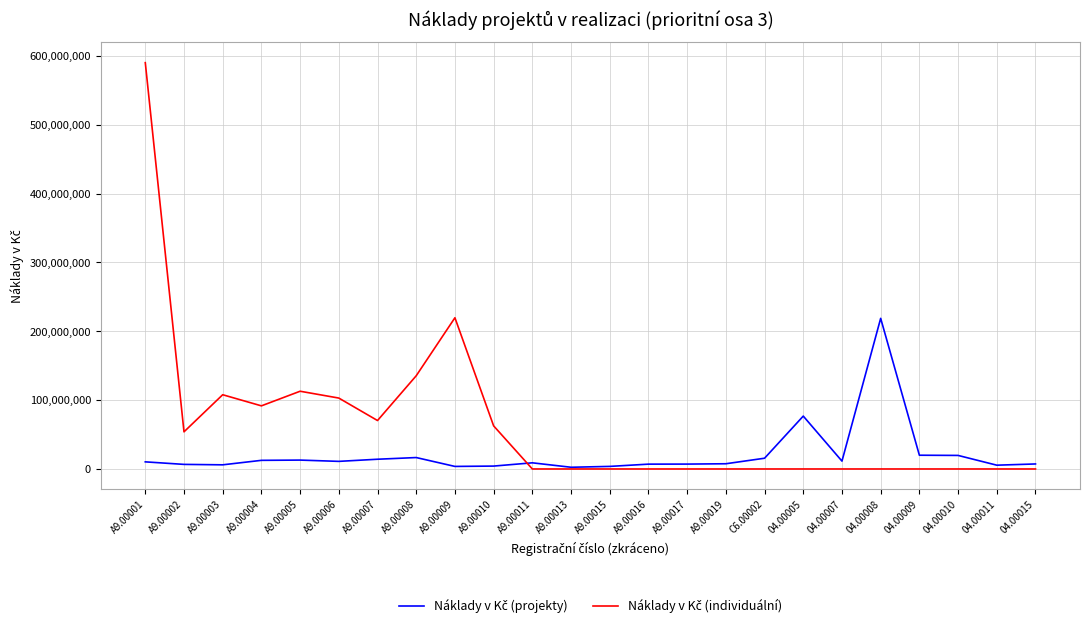

At which category does the chart reach its peak across all series?

A9.00001